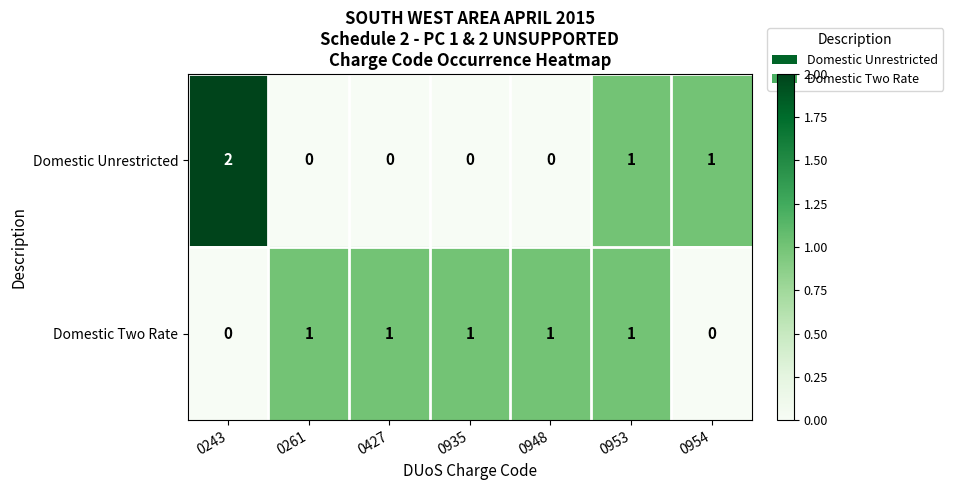

Rank the series by their average value, from highest to lowest.

Domestic Two Rate, Domestic Unrestricted